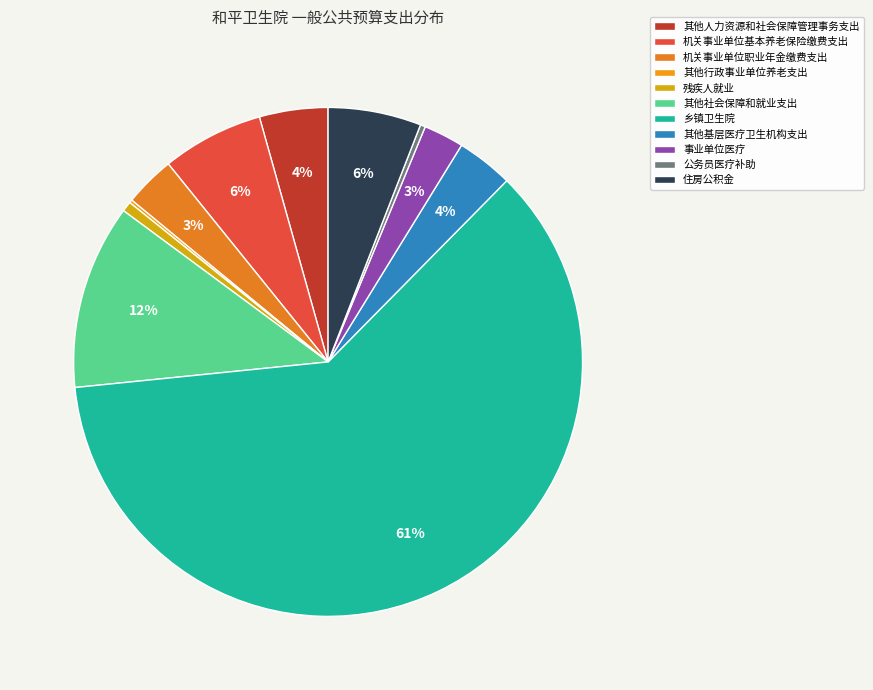

To the nearest percent, what percentage of the pie is 其他人力资源和社会保障管理事务支出?

4%